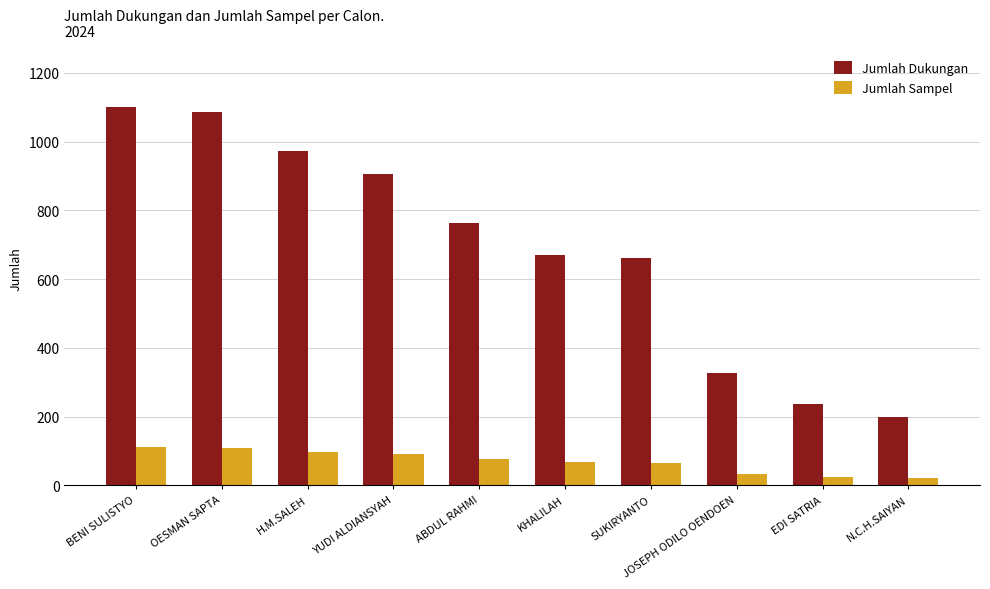

The value of Jumlah Dukungan at KHALILAH is 671. True or false?

True